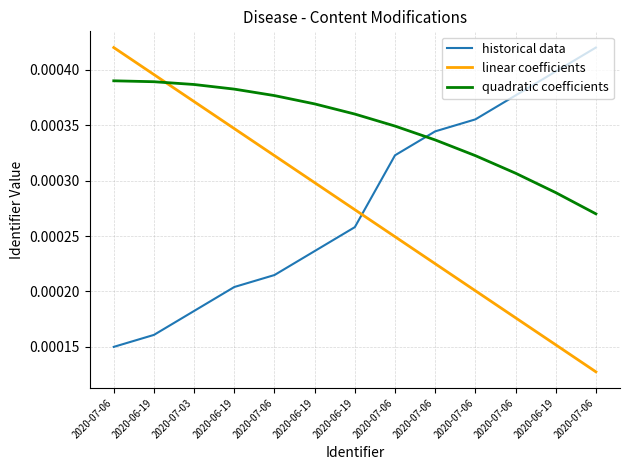

Reading left to right, list all the values displayed in this chart.

historical data: 2020-07-06=0.0	2020-06-19=0.0	2020-07-03=0.0	2020-06-19=0.0	2020-07-06=0.0	2020-06-19=0.0	2020-06-19=0.0	2020-07-06=0.0	2020-07-06=0.0	2020-07-06=0.0	2020-07-06=0.0	2020-06-19=0.0	2020-07-06=0.0
linear coefficients: 2020-07-06=0.0	2020-06-19=0.0	2020-07-03=0.0	2020-06-19=0.0	2020-07-06=0.0	2020-06-19=0.0	2020-06-19=0.0	2020-07-06=0.0	2020-07-06=0.0	2020-07-06=0.0	2020-07-06=0.0	2020-06-19=0.0	2020-07-06=0.0
quadratic coefficients: 2020-07-06=0.0	2020-06-19=0.0	2020-07-03=0.0	2020-06-19=0.0	2020-07-06=0.0	2020-06-19=0.0	2020-06-19=0.0	2020-07-06=0.0	2020-07-06=0.0	2020-07-06=0.0	2020-07-06=0.0	2020-06-19=0.0	2020-07-06=0.0